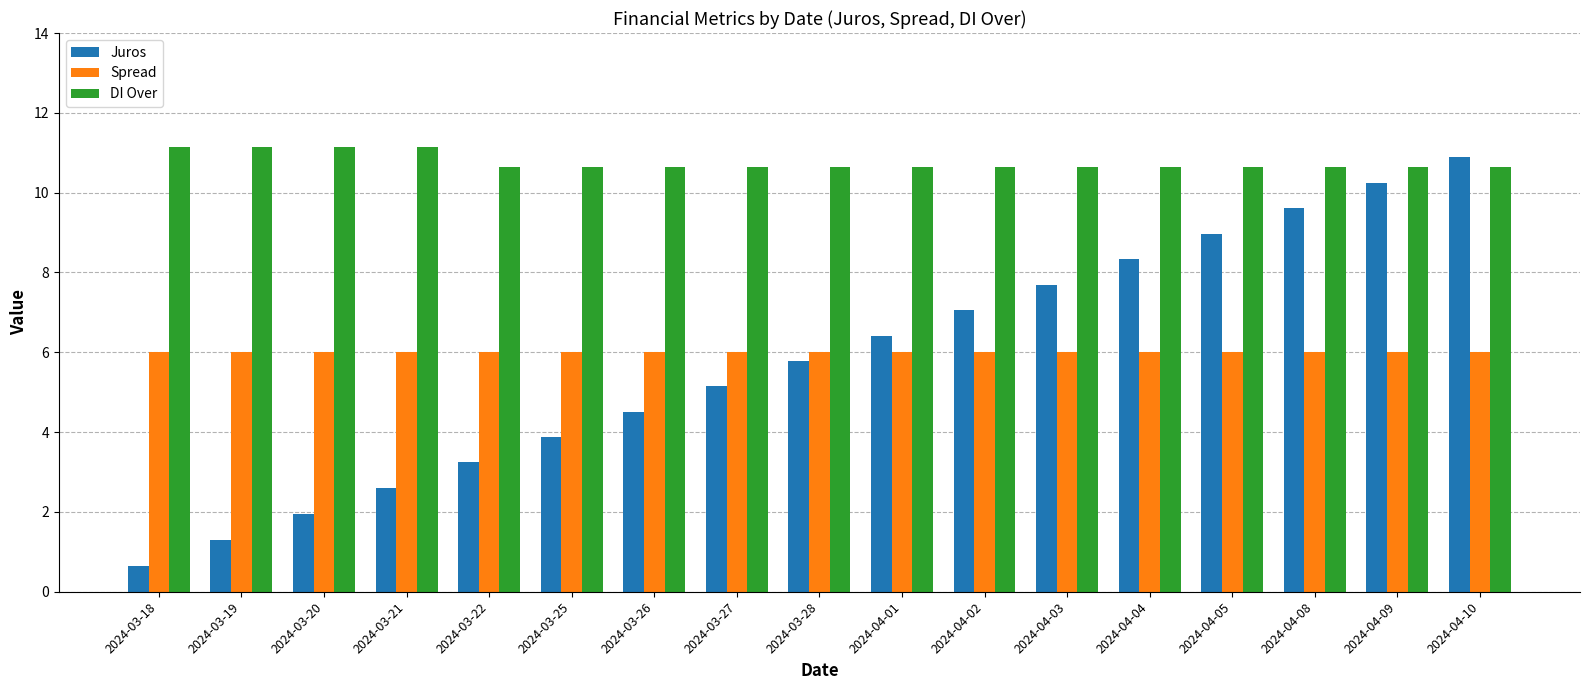

What value does the DI Over series have at 2024-03-27?

10.7